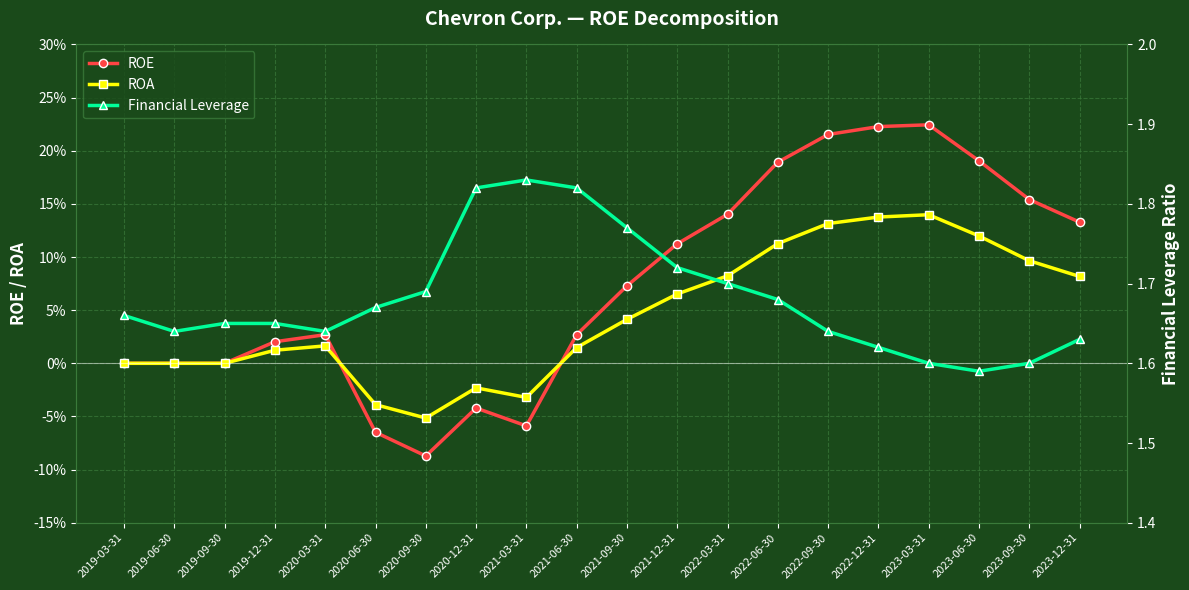

At which label does ROA reach its peak?

2023-03-31